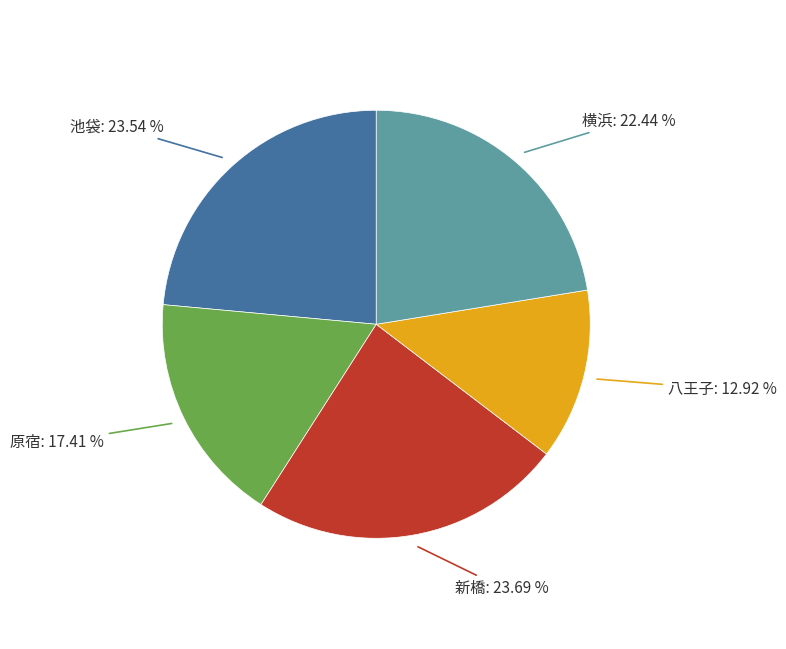

Does 原宿 account for over 50% of the chart?

No